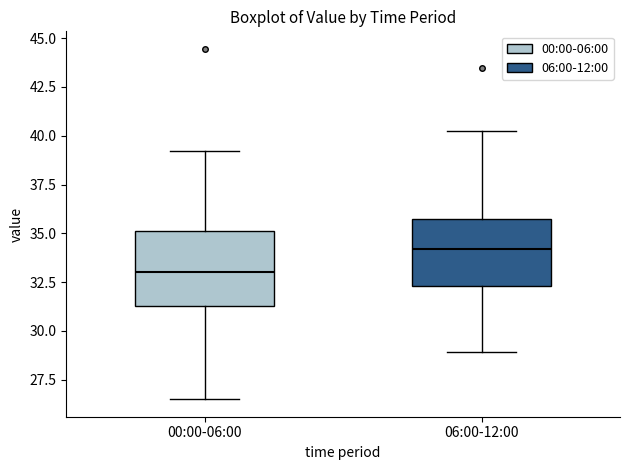

Reading left to right, read every box against the y-axis: the position of its median line, the range the box covers, and the ends of its whiskers. The values are not printed on the chart, so give them approximately, as read against the axis.

00:00-06:00: median 33.0, box 31.5 to 35.0, whiskers 26.5 to 39.0
06:00-12:00: median 34.0, box 32.5 to 36.0, whiskers 29.0 to 40.0